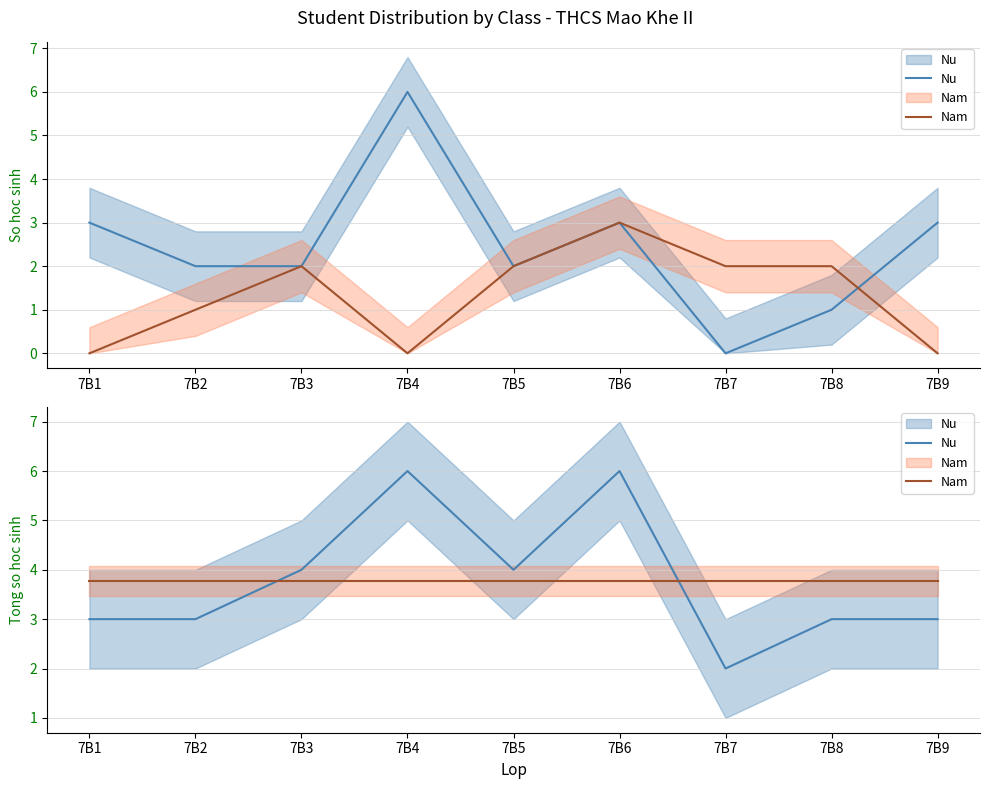

At which category does the chart reach its peak across all series?

7B4